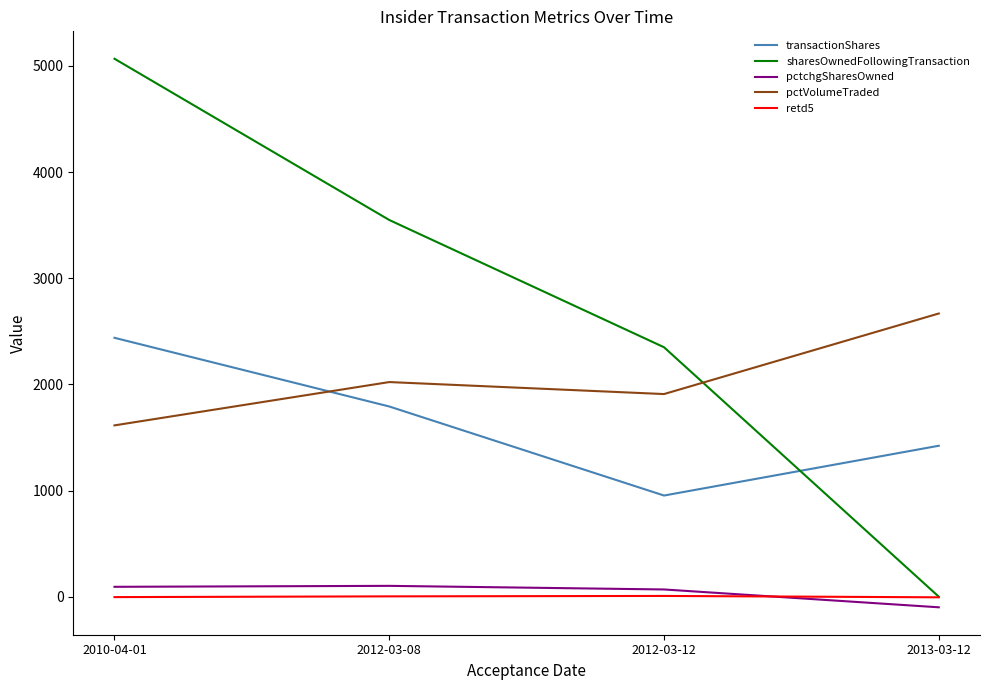

Which series has the largest range (max minus min)?

sharesOwnedFollowingTransaction